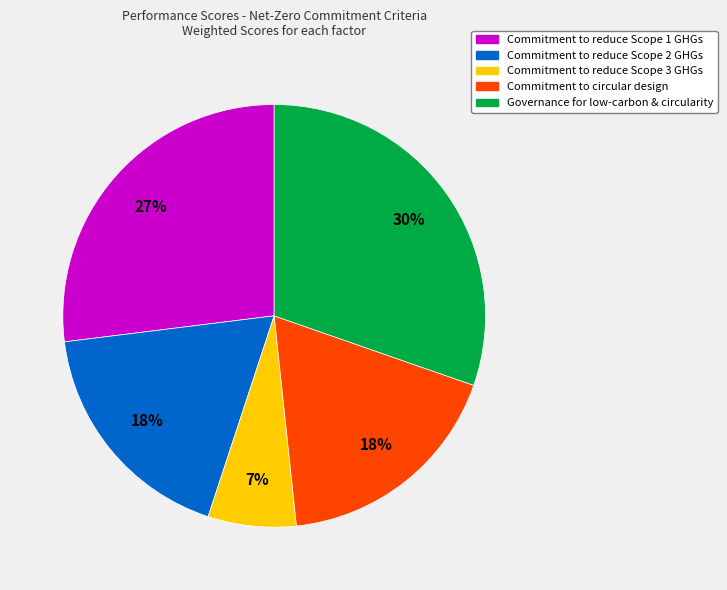

Which has a higher value, Commitment to reduce Scope 3 GHGs or Commitment to reduce Scope 2 GHGs?

Commitment to reduce Scope 2 GHGs